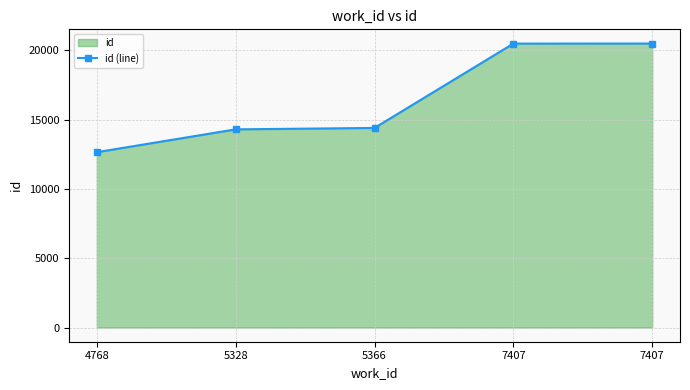

List the labels in order of value, smallest first.

4768, 5328, 5366, 7407, 7407